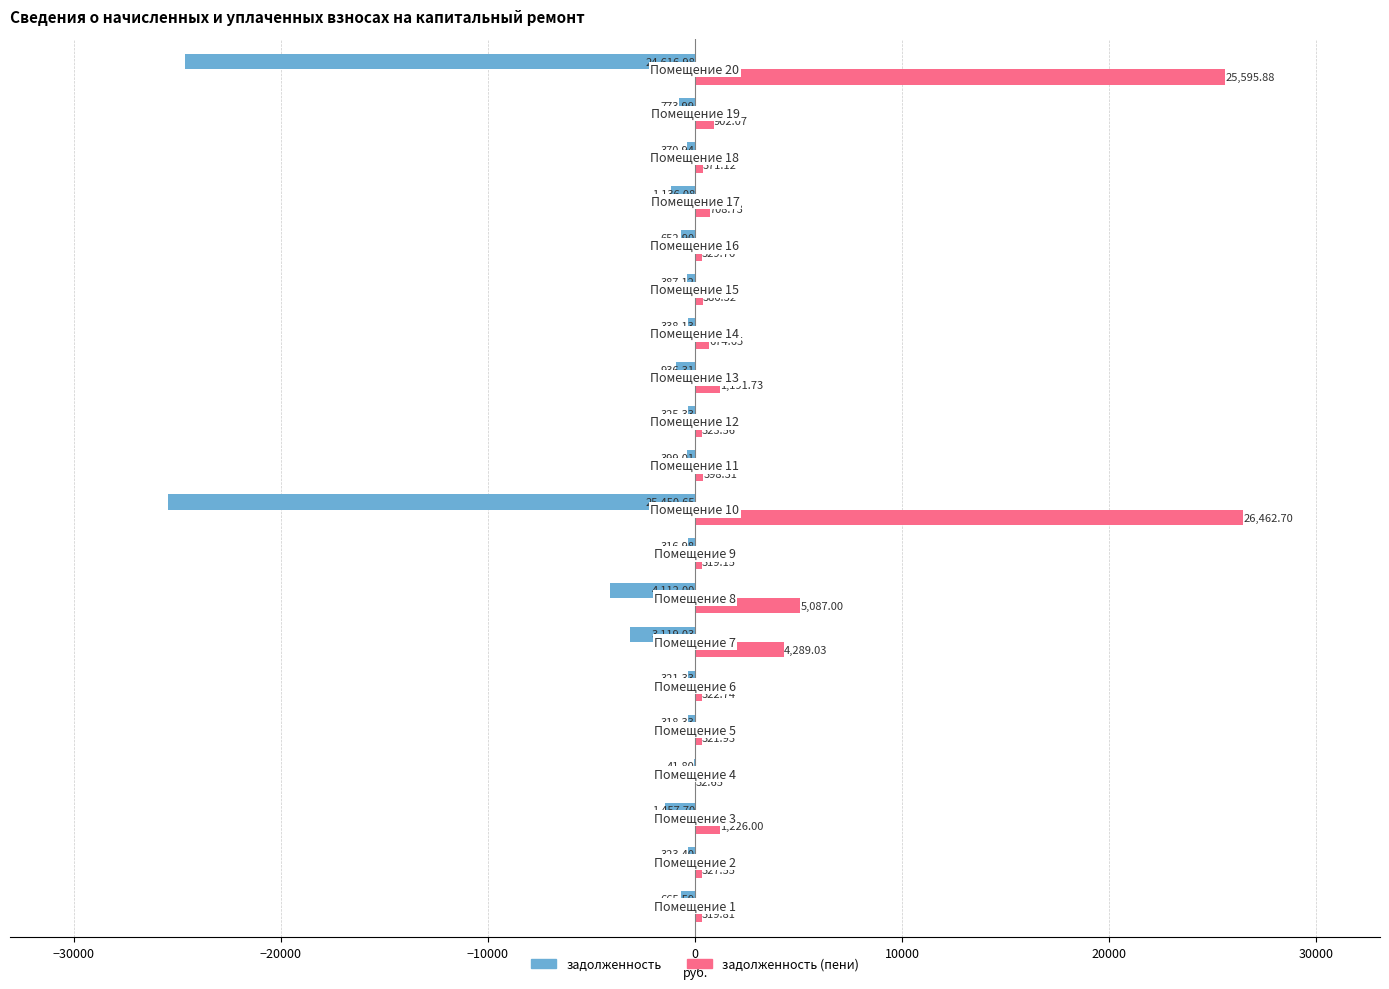

Which series has the largest total across all categories?

задолженность (пени)